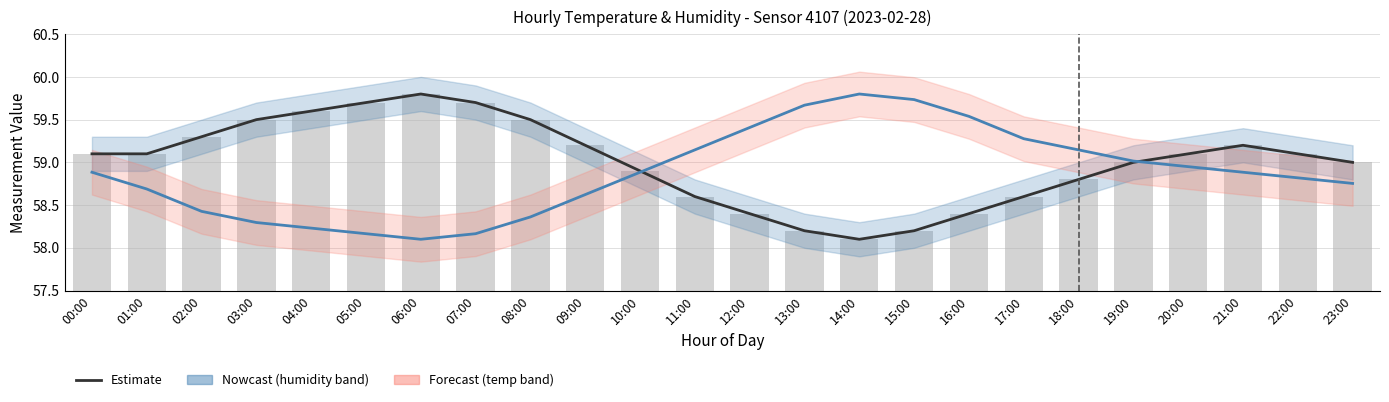

Are the bars grouped side by side (vs. stacked)?

Yes